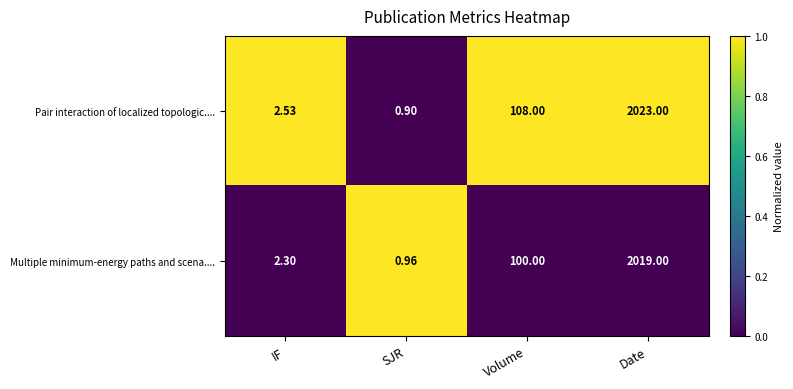

Which series has the widest spread of values?

Pair interaction of localized topologic....